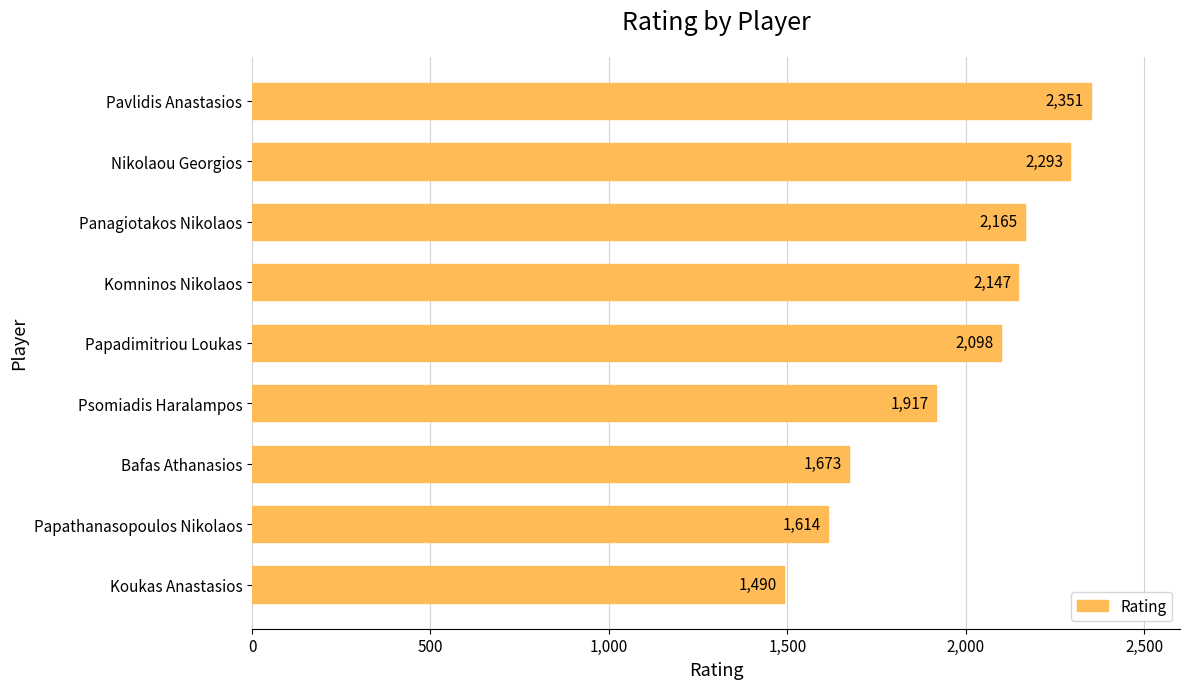

Between Komninos Nikolaos and Nikolaou Georgios, which is larger?

Nikolaou Georgios